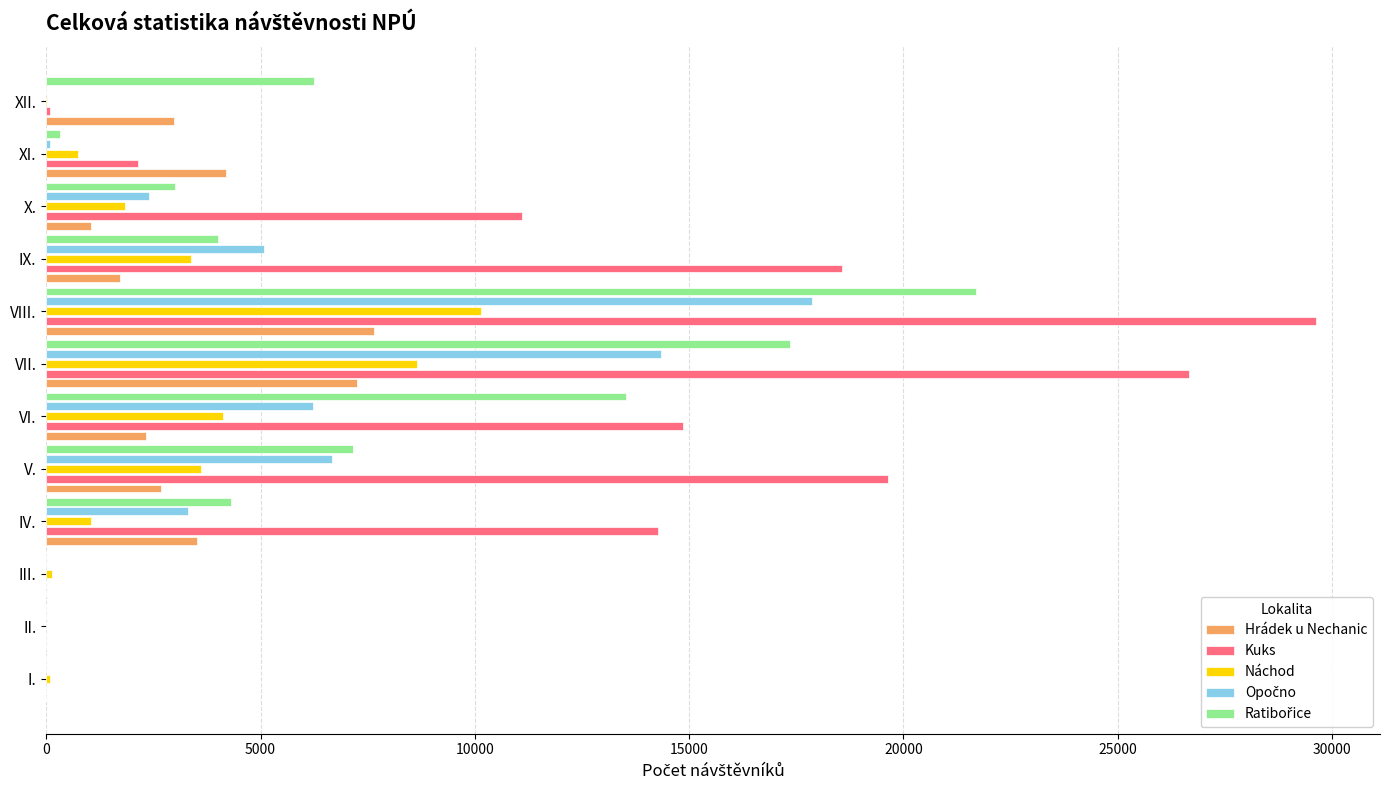

The value of Kuks at II. is 15248. True or false?

False